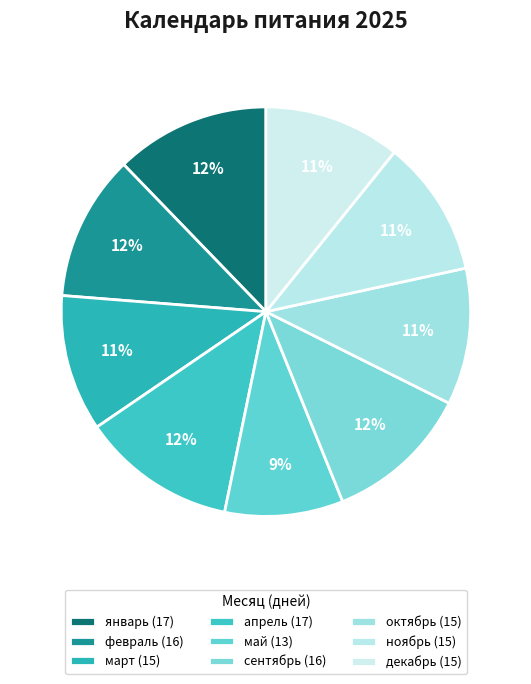

True or false: ноябрь accounts for 11% of the total.

True